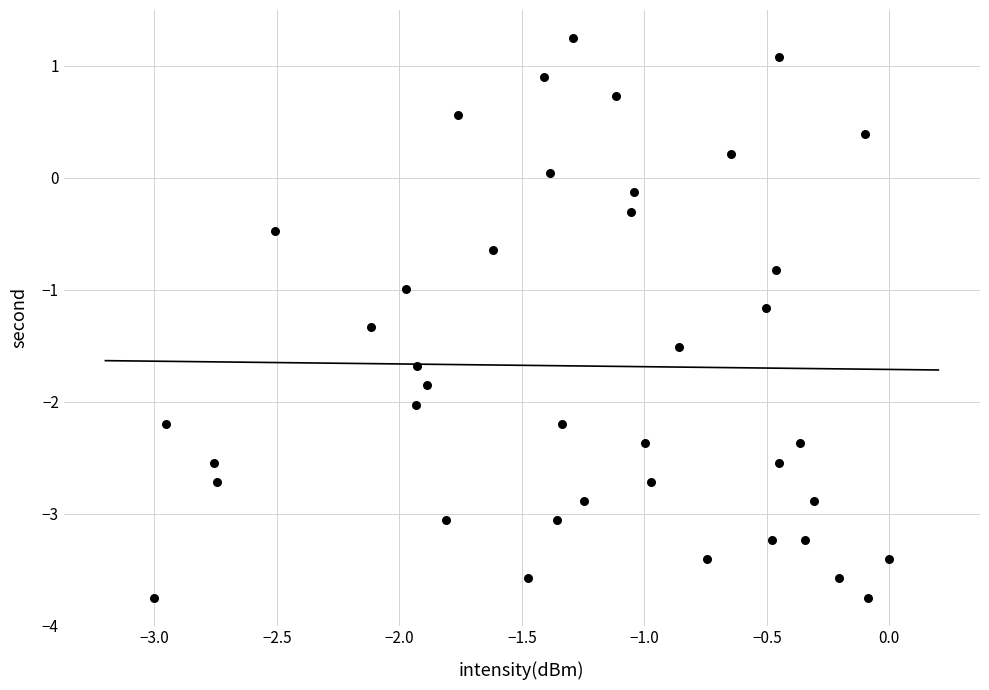

What is the range of X values (max minus min)?

3.0